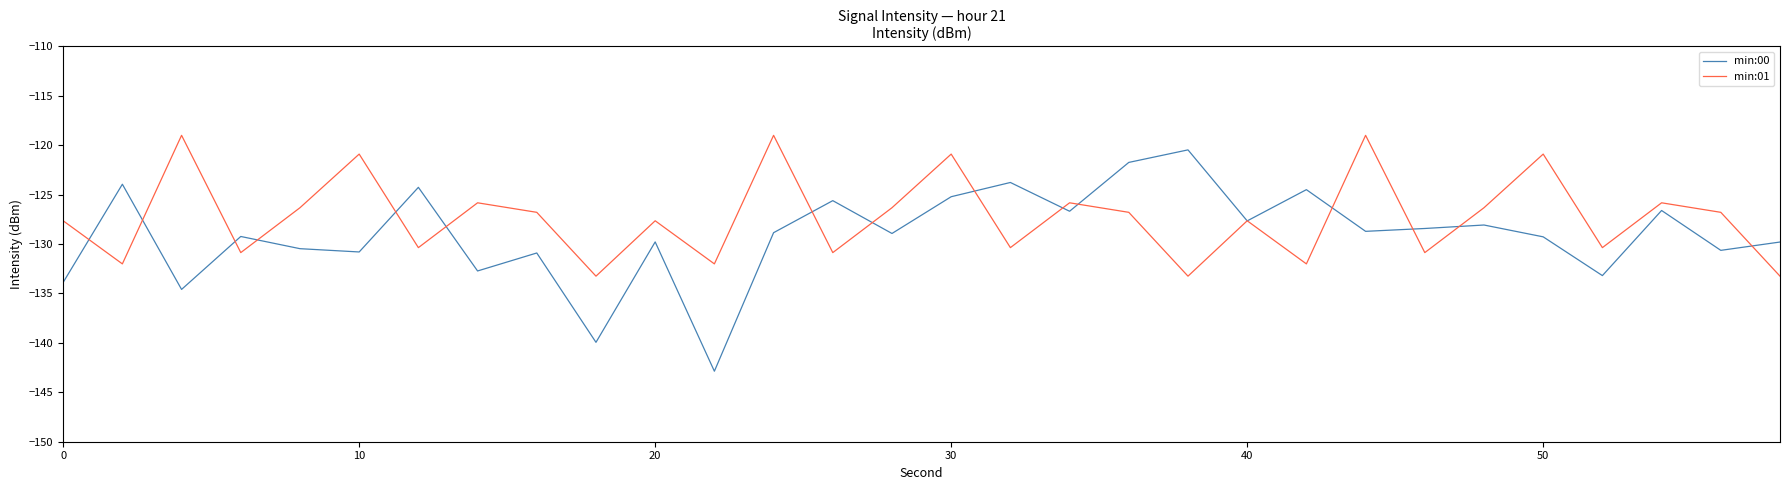

Which series has the largest total across all categories?

min:01